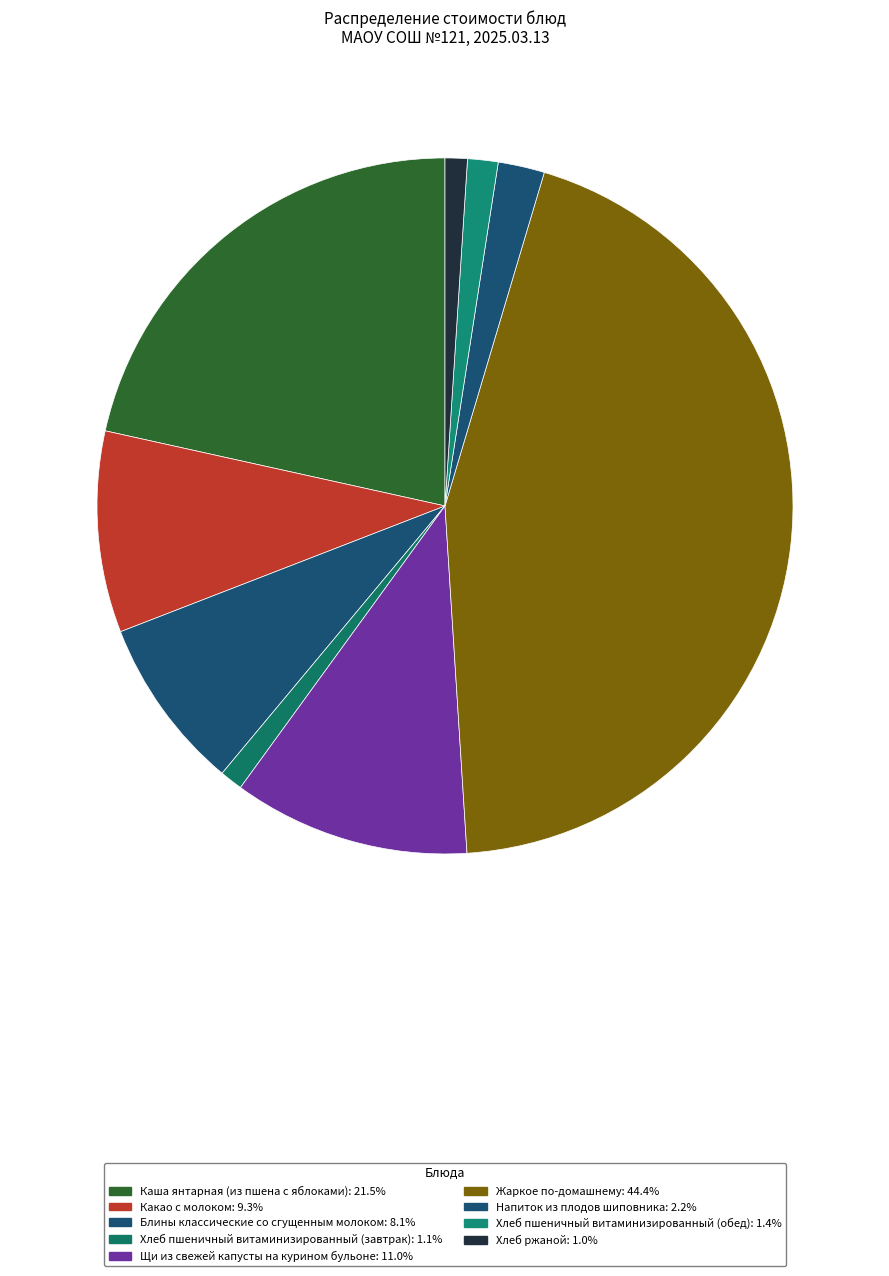

Is Хлеб пшеничный витаминизированный (завтрак) the majority of the pie?

No